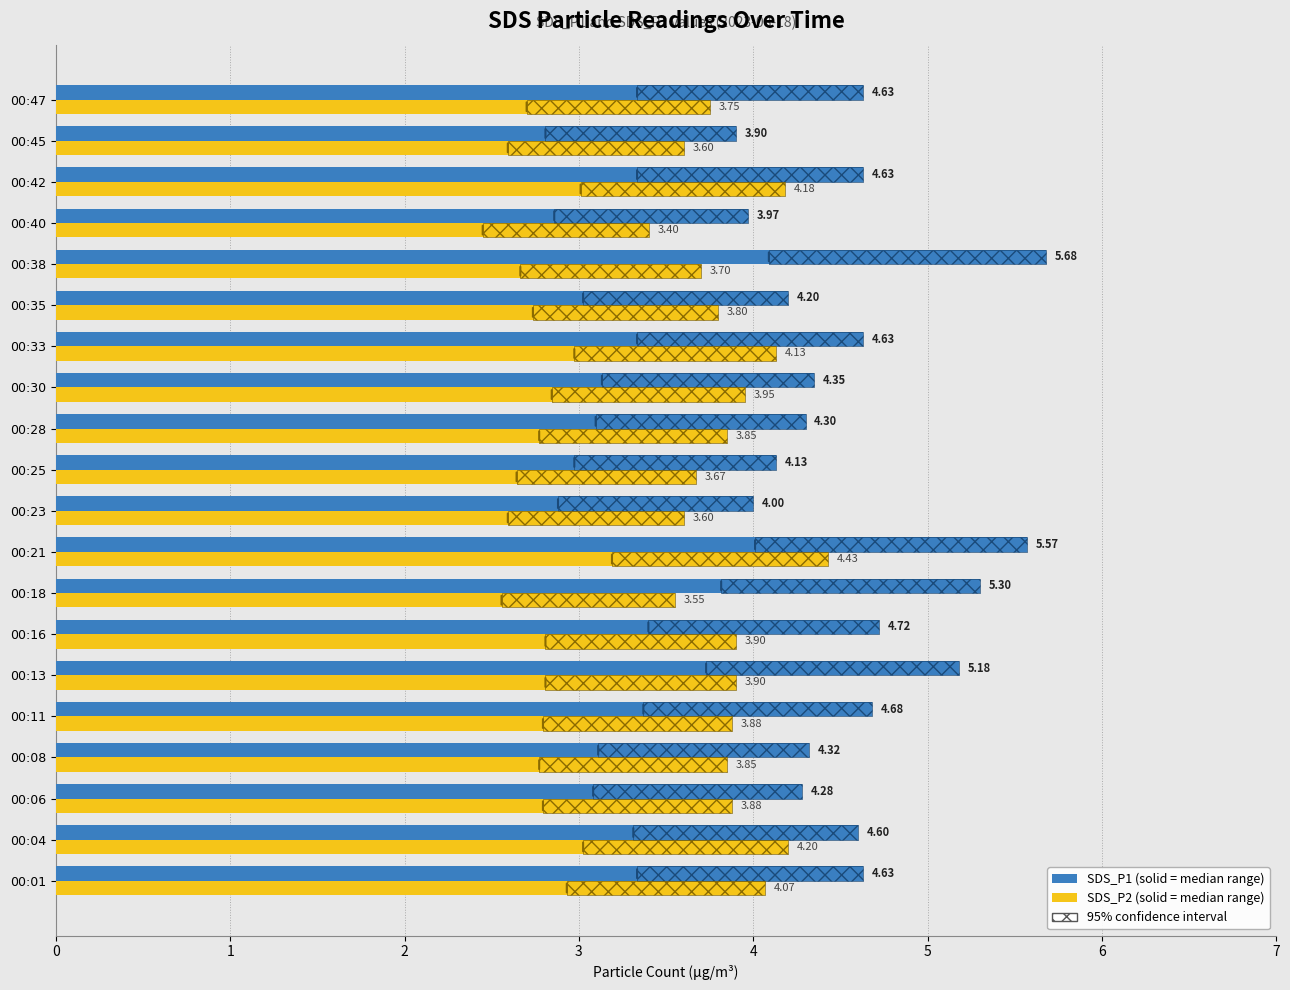

What is the difference between the highest and lowest values at 00:01?

0.6